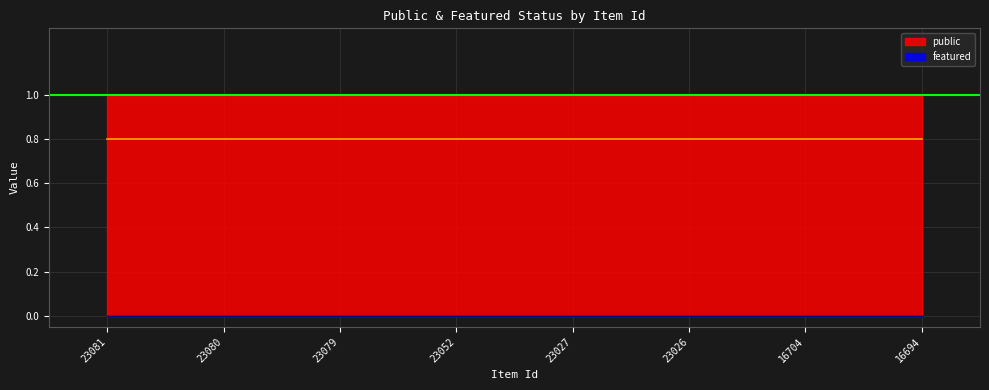

Between 23079 and 16704, which is larger?

23079